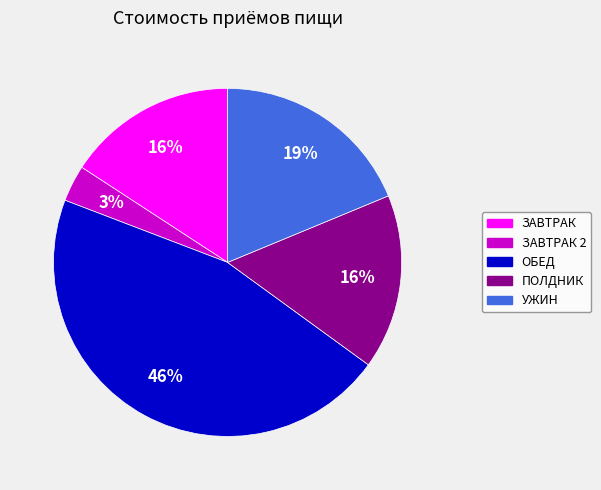

Is there any slice that represents more than half of the pie?

No